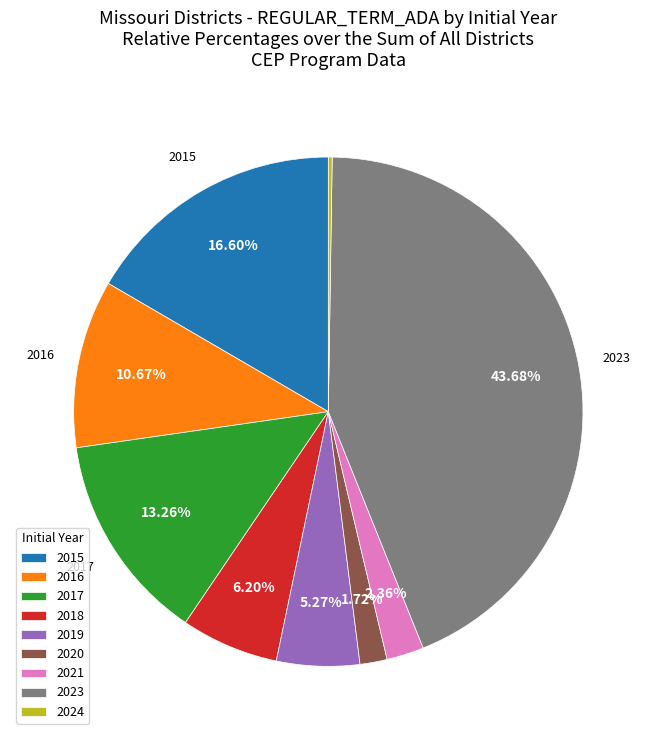

To the nearest percent, what percentage of the pie is 2017?

13%